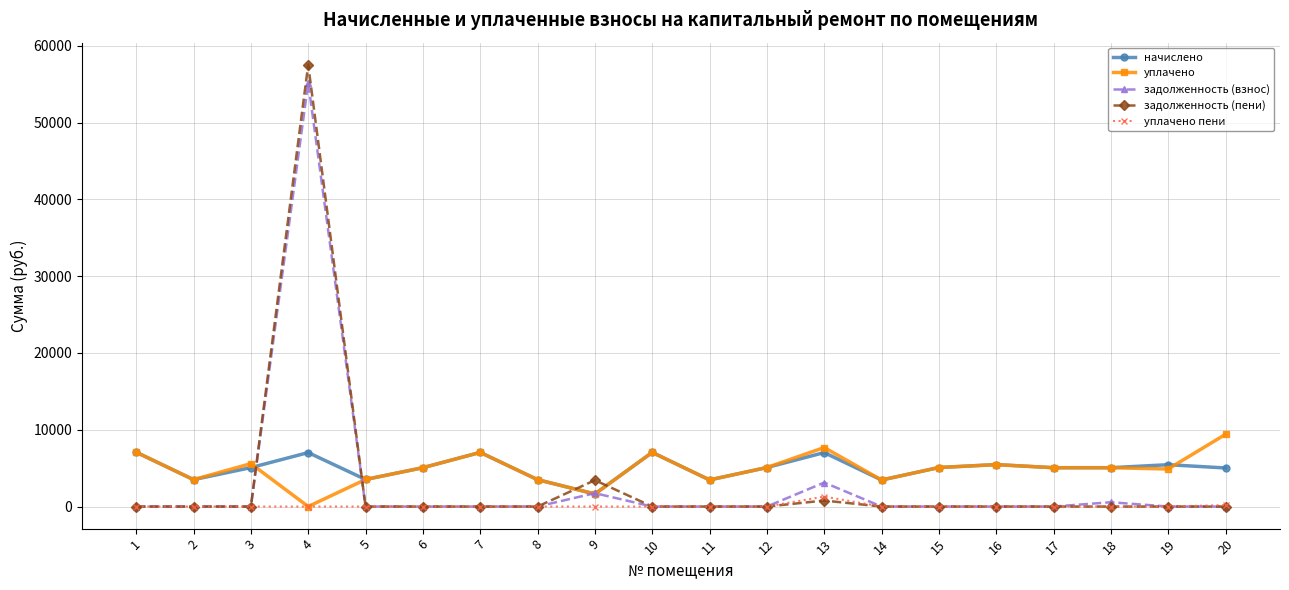

The задолженность (взнос) series shows 0.0 at 14. True or false?

True